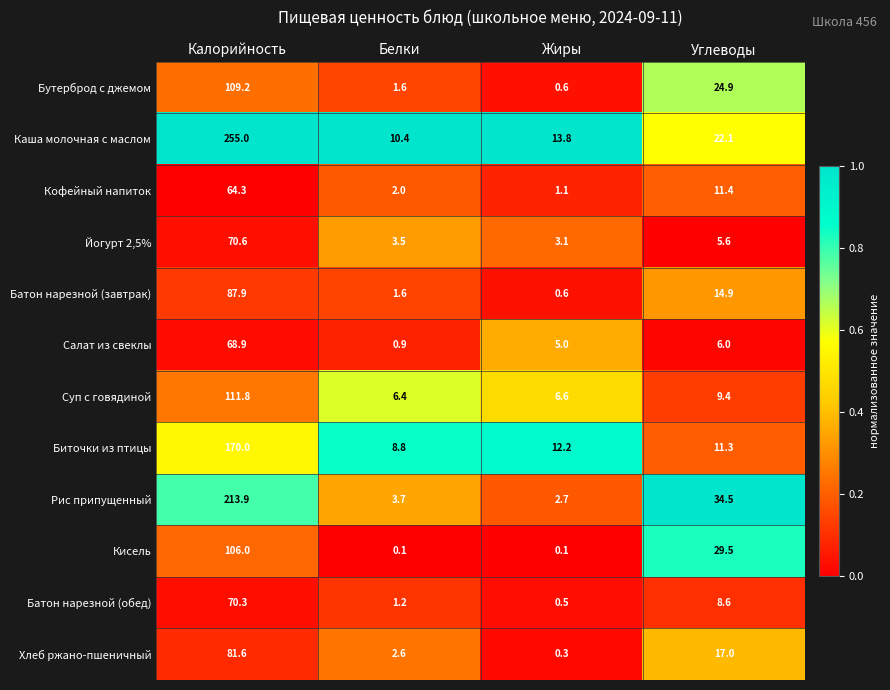

What is the maximum value shown in the chart?

255.0